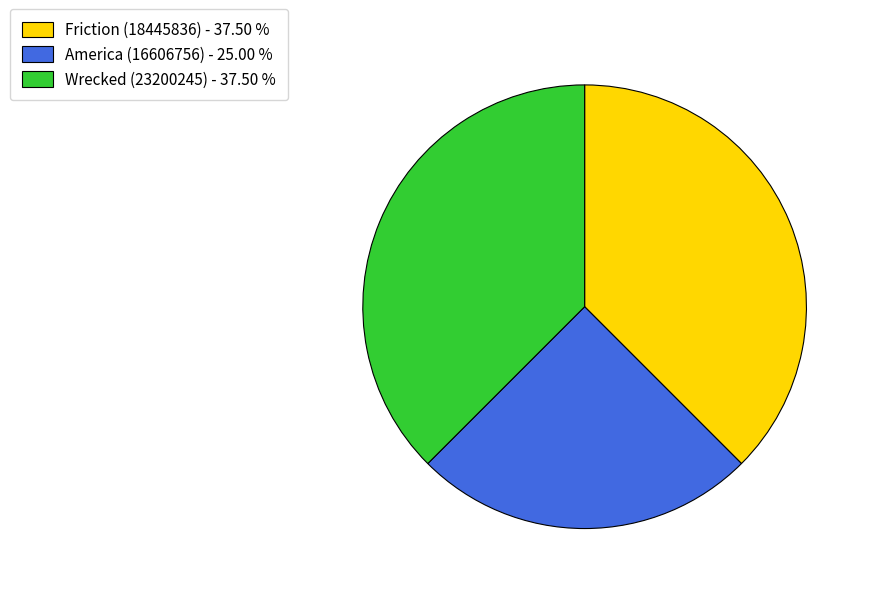

Between America (16606756) and Wrecked (23200245), which is larger?

Wrecked (23200245)